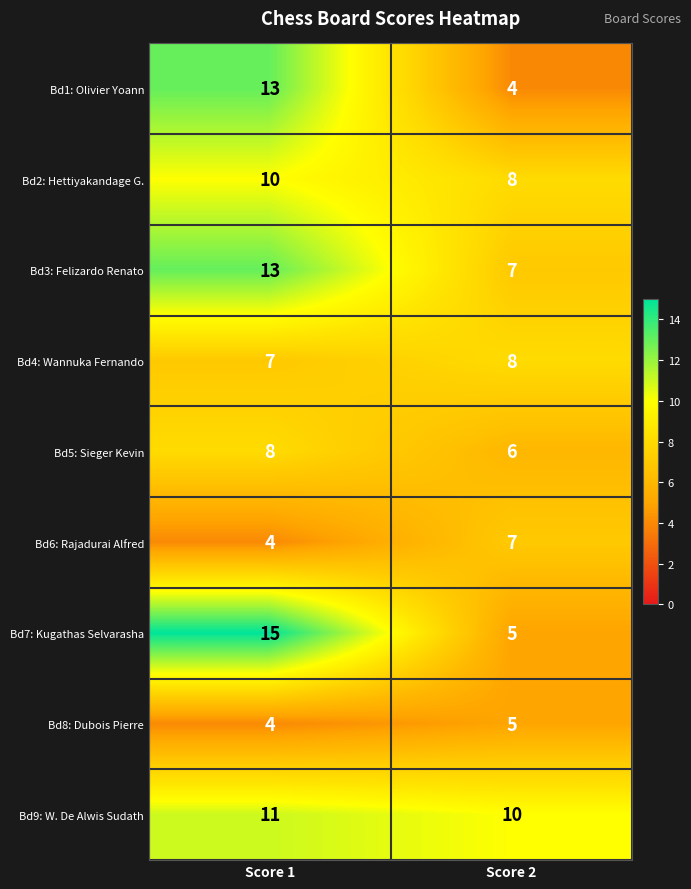

Which series has the largest total across all categories?

Bd9: W. De Alwis Sudath